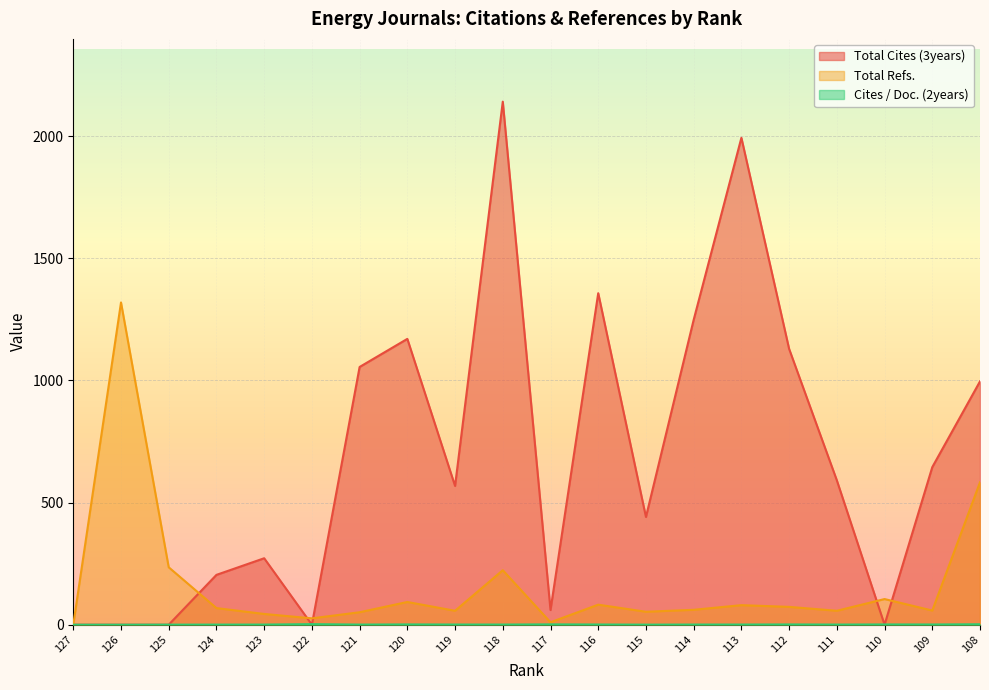

List the series in order of their overall mean, highest first.

Total Cites (3years), Total Refs., Cites / Doc. (2years)